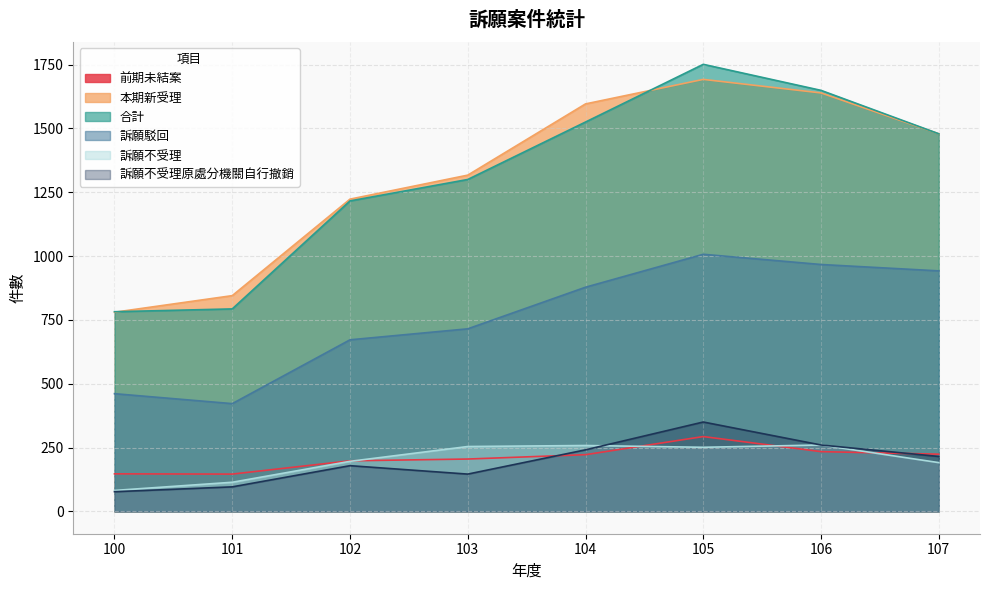

What is the value of the 訴願不受理原處分機關自行撤銷 point at the 6th from the left?

350